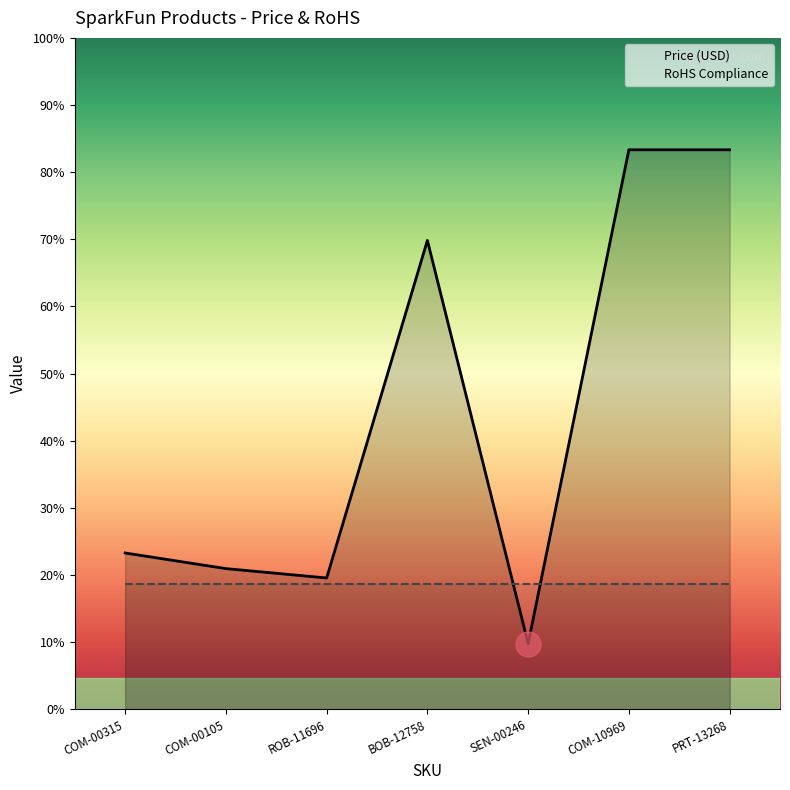

What is the difference between the values at COM-10969 and COM-00315?

6.4